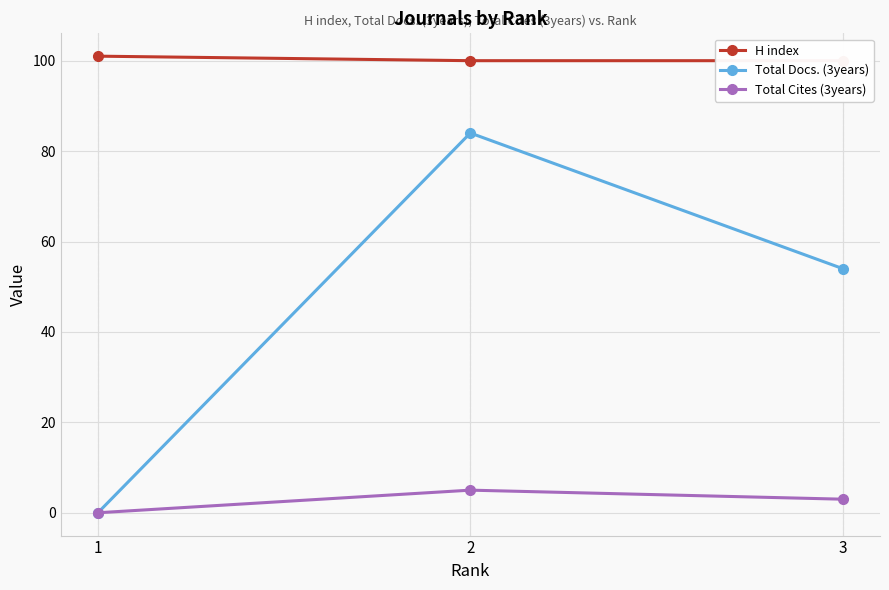

Reading left to right, list all the values displayed in this chart.

H index: 101	100	100
Total Docs. (3years): 0	84	54
Total Cites (3years): 0	5	3